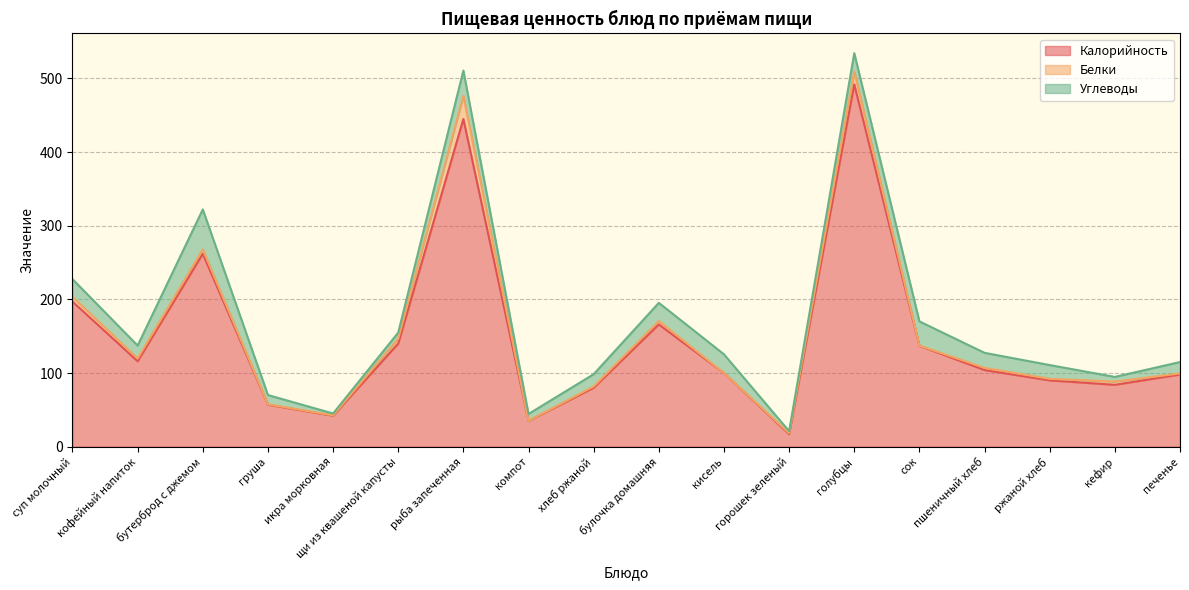

Where does the Калорийность series first go above 104?

суп молочный